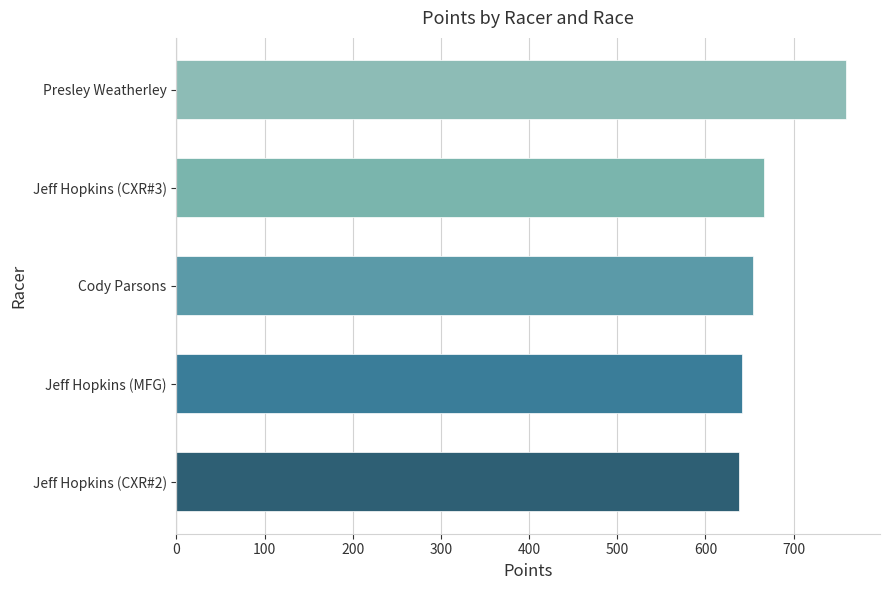

What is the greatest value displayed?

759.9